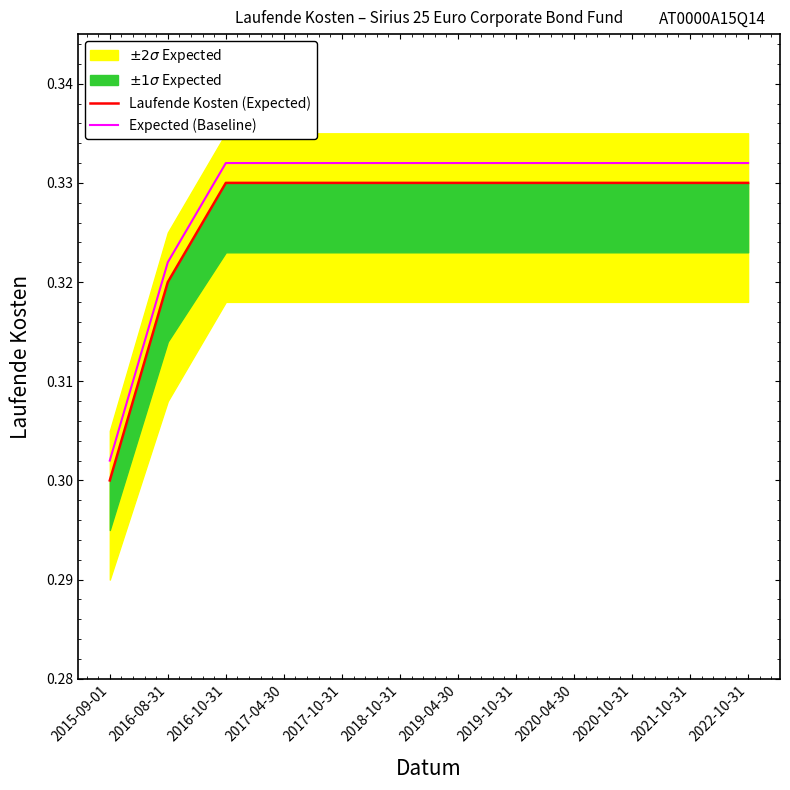

True or false: Laufende Kosten (Expected) has a value of 0.1 at 2020-10-31.

False